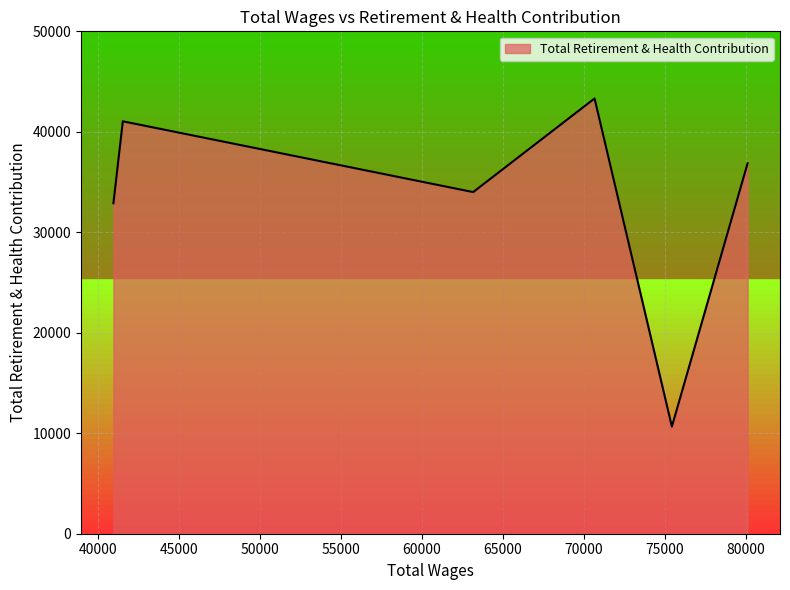

What is the maximum value shown in the chart?

43319